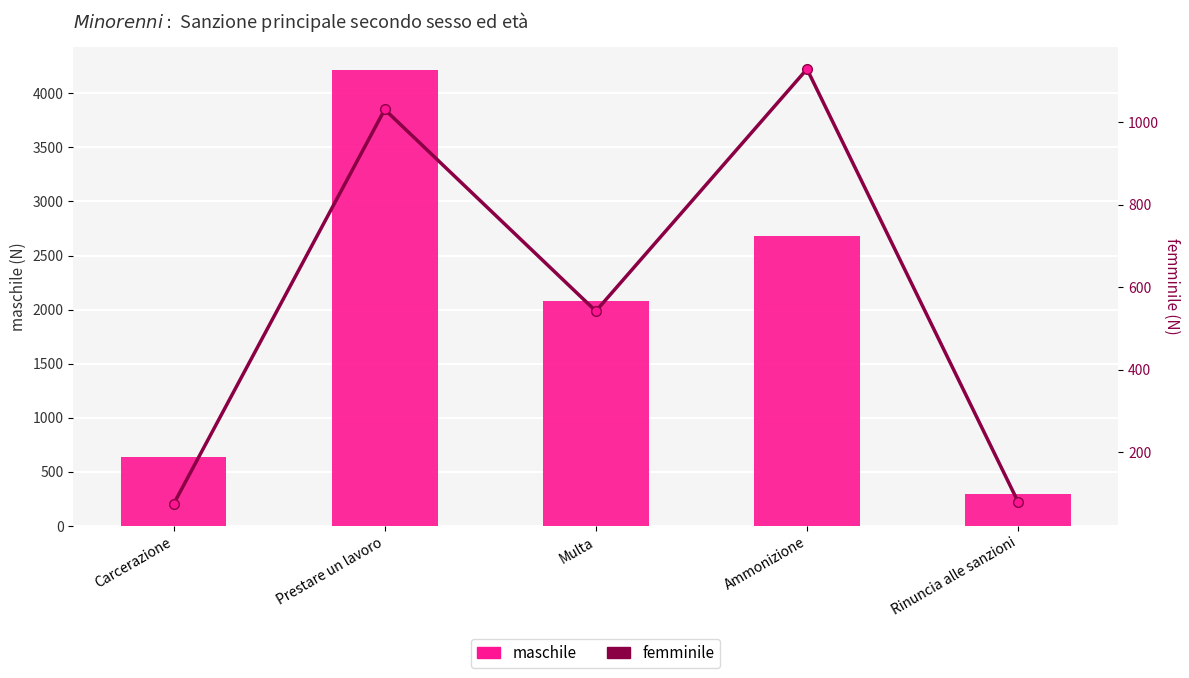

What is the approximate value of maschile at Multa?

2081